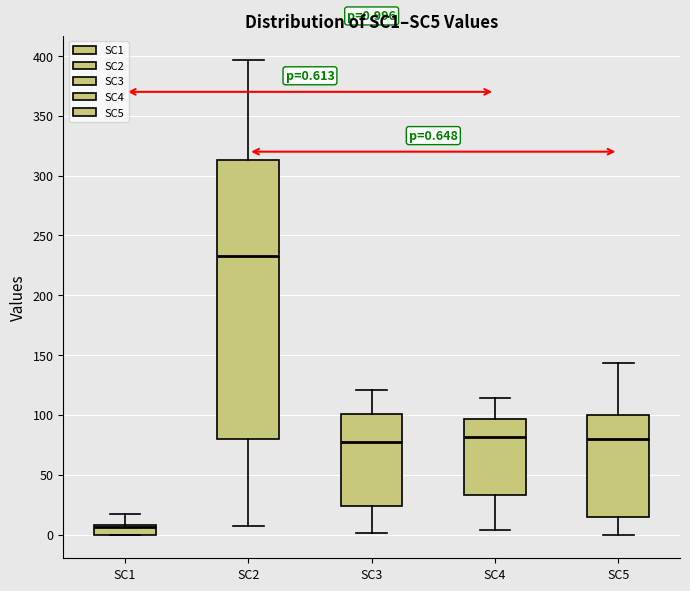

Which box's median line is the highest?

SC2